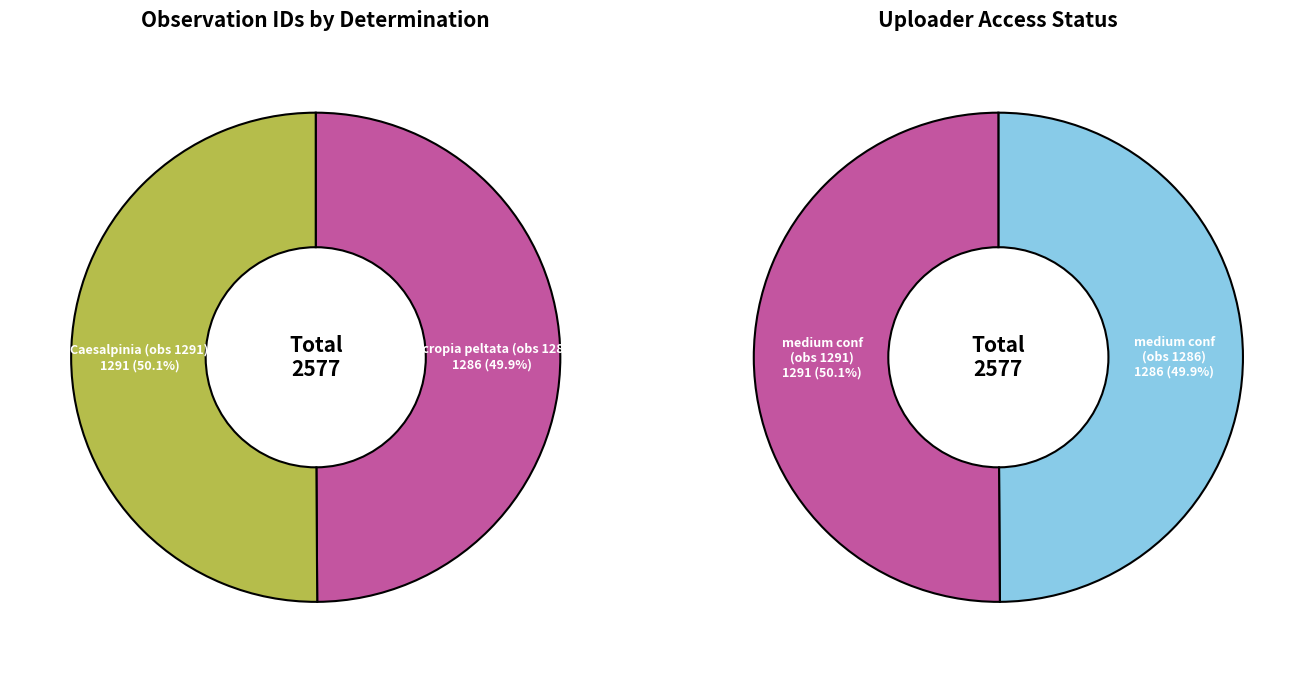

True or false: Cecropia peltata (obs 1286) accounts for 44% of the total.

False